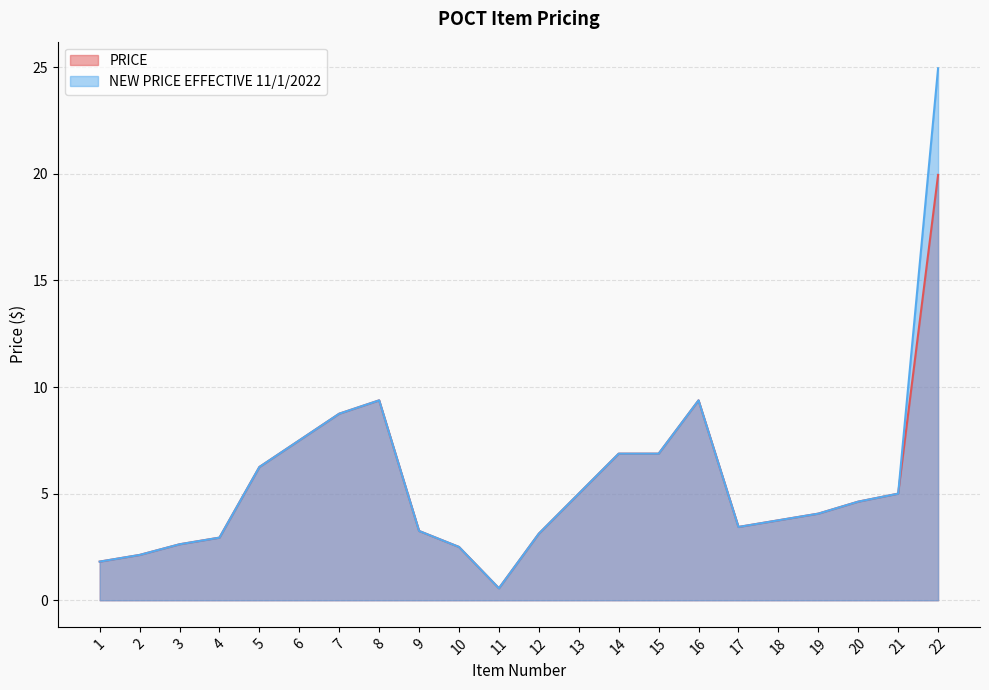

True or false: NEW PRICE EFFECTIVE 11/1/2022 and PRICE cross at least once.

False